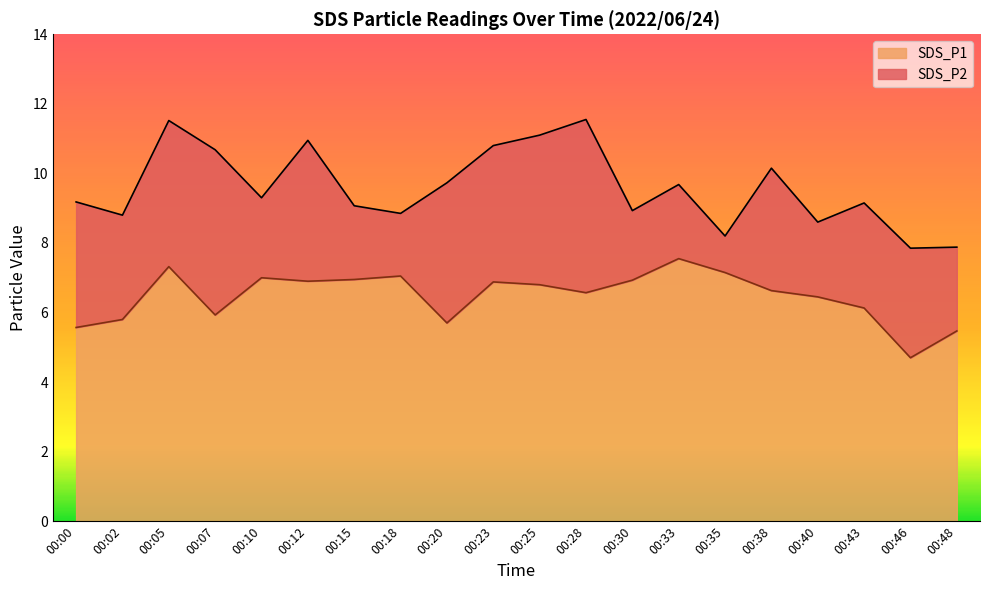

How many interior local peaks does the SDS_P2 line series have?

5